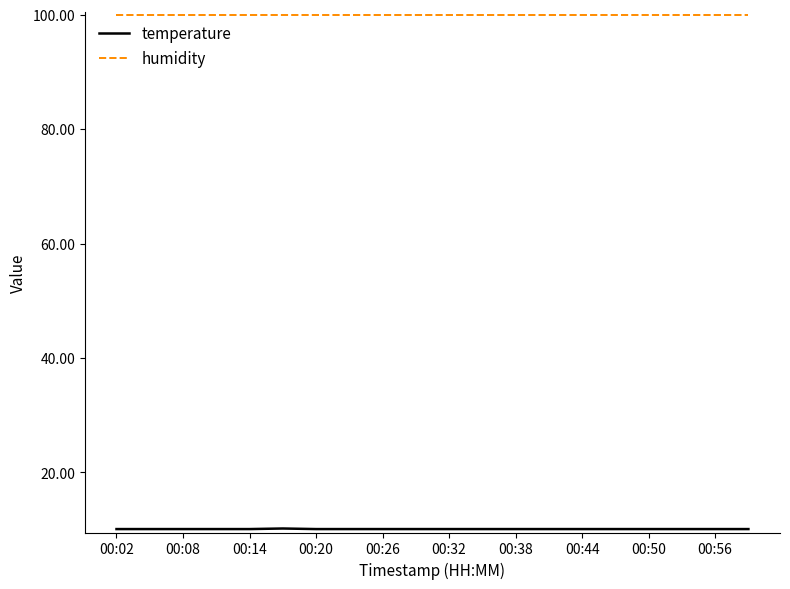

What is the smallest value displayed?

10.1